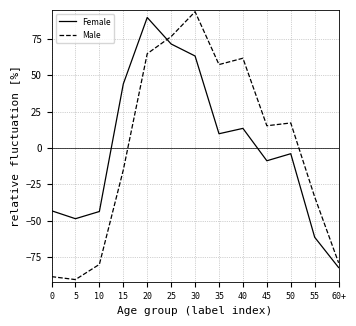

True or false: Male has more than 0 points higher than both neighbors.

True